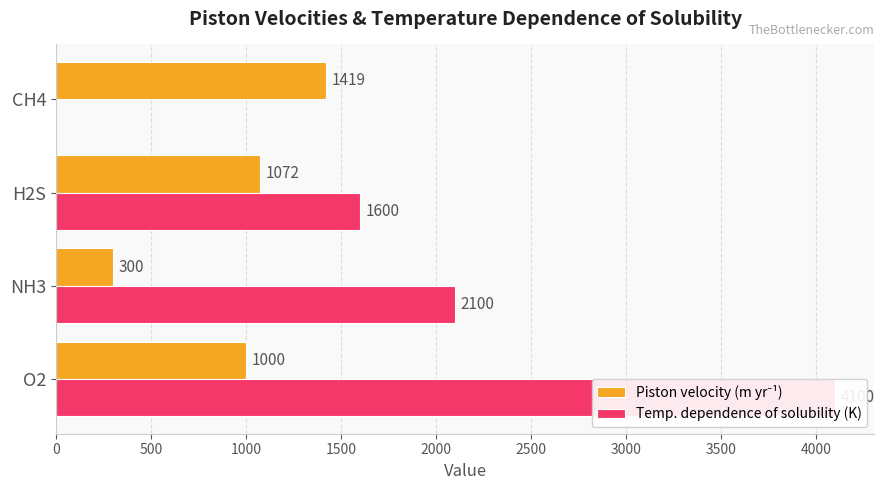

Does the chart contain any negative values?

No